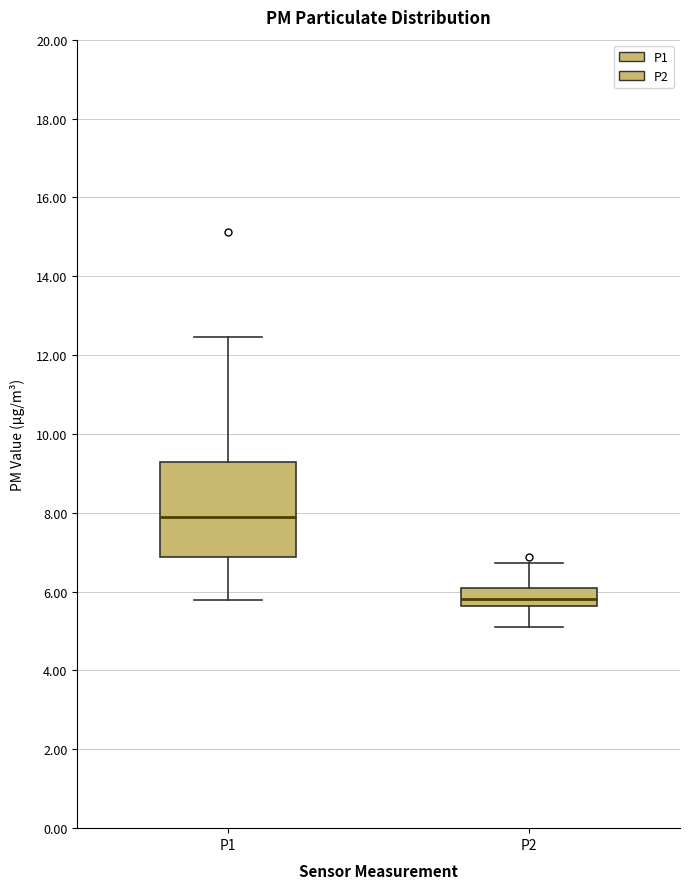

Reading left to right, transcribe this box plot: for each box, give where its median line is, the range the box spans, and where its two whiskers end, as read against the y-axis. The values are not printed on the chart, so give them approximately, as read against the axis.

P1: median 8.0, box 6.8 to 9.2, whiskers 5.8 to 12.4
P2: median 5.8, box 5.6 to 6.0, whiskers 5.2 to 6.8